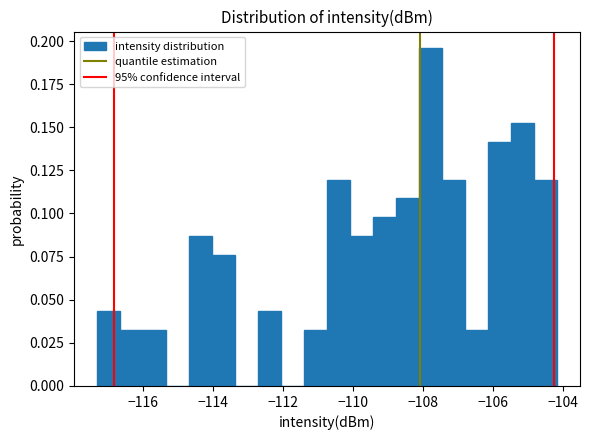

Read against the x-axis, roughly where is the centre of the tallest bar?

-107.8